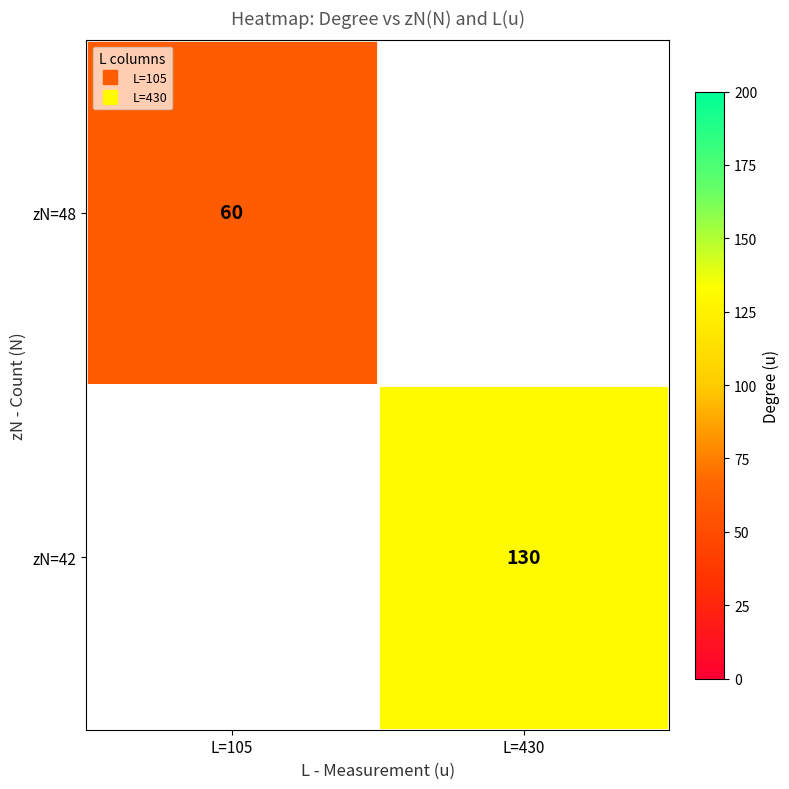

How many values in zN=42 are above zero?

1